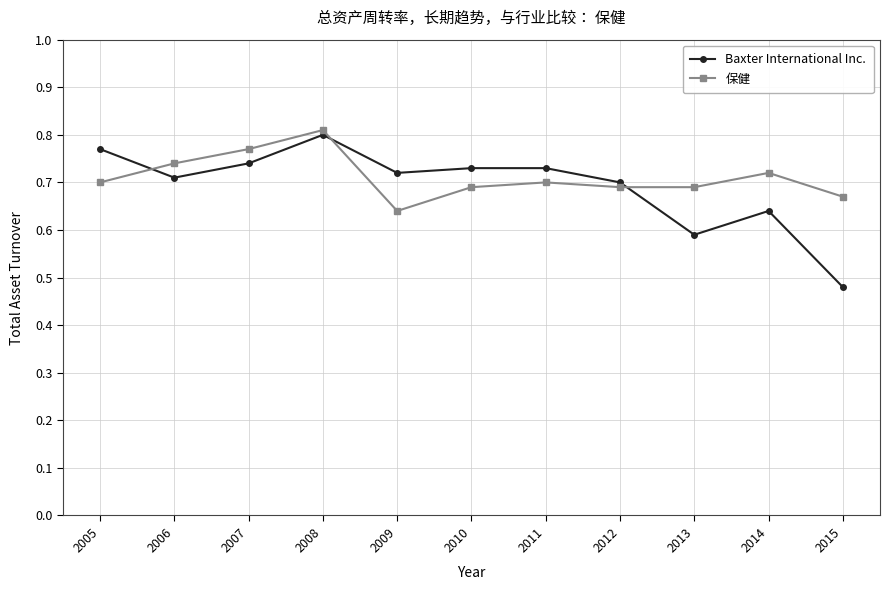

True or false: 保健 has a value of 0.7 at 2013.

True